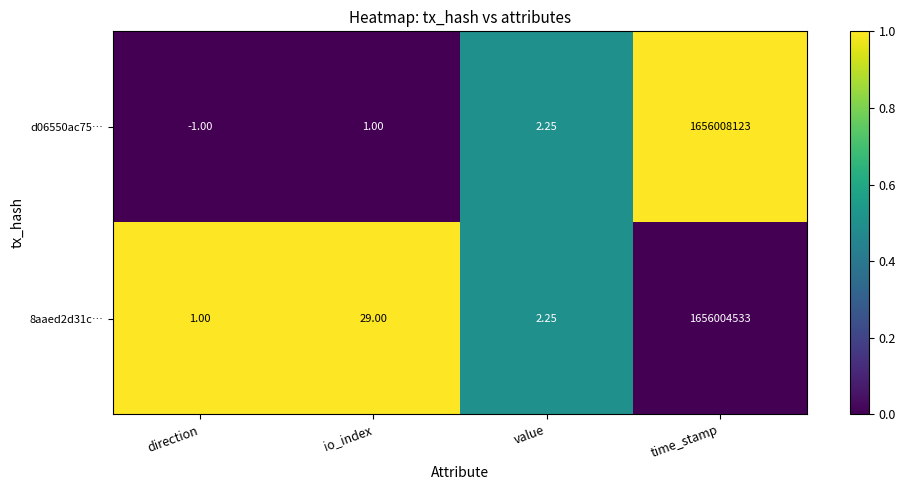

Which category has the highest value across all series?

time_stamp